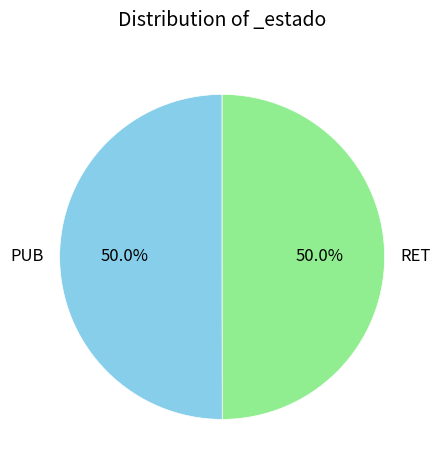

Combined, do RET and PUB account for over 50%?

Yes